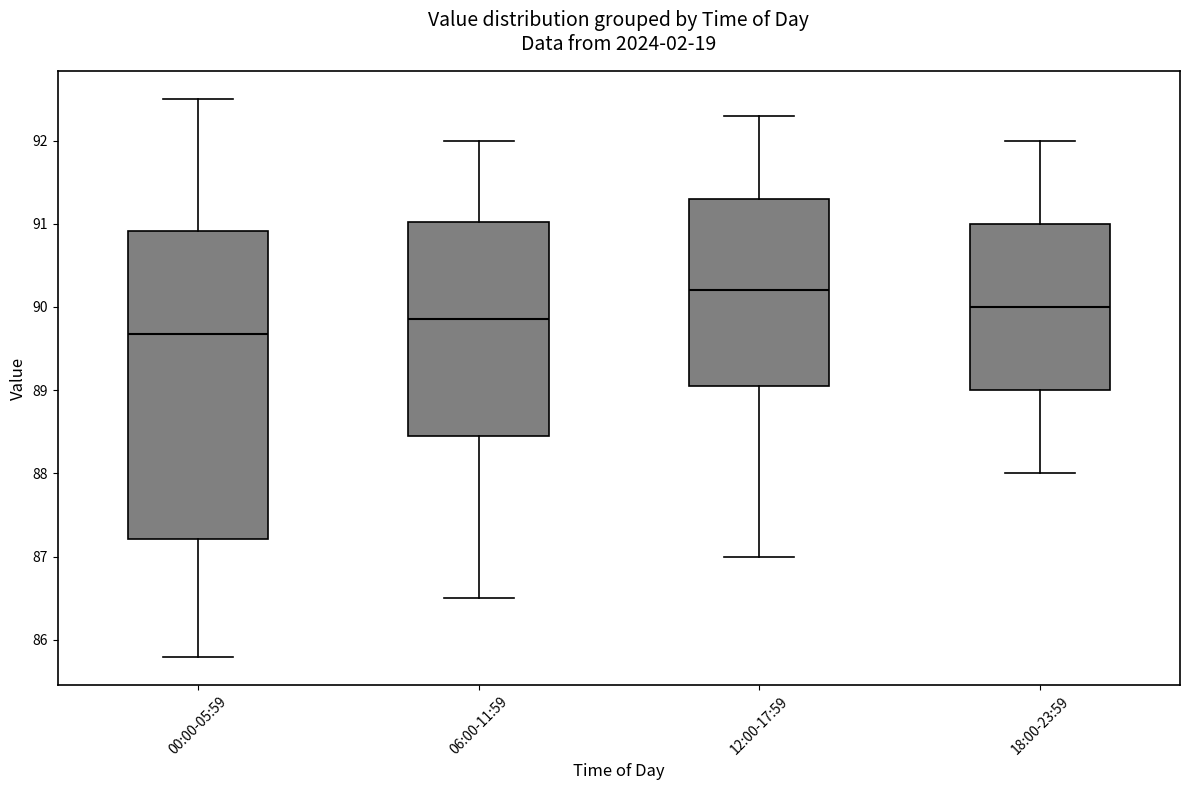

Comparing the boxes themselves (not the whiskers), which one is the tallest?

00:00-05:59